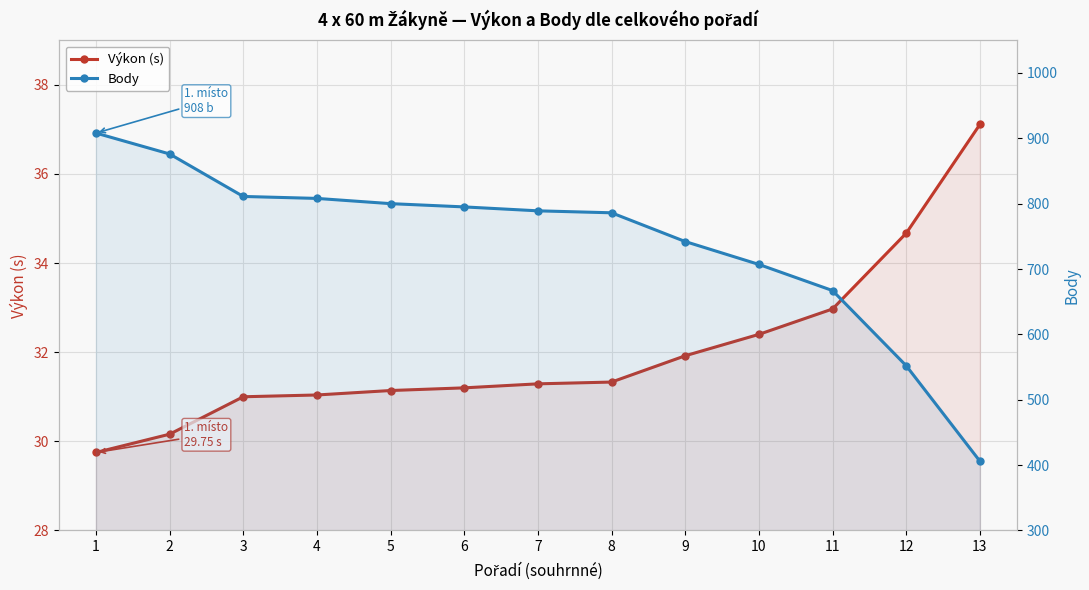

Rank the series by their maximum value, from lowest to highest.

Výkon (s), Body